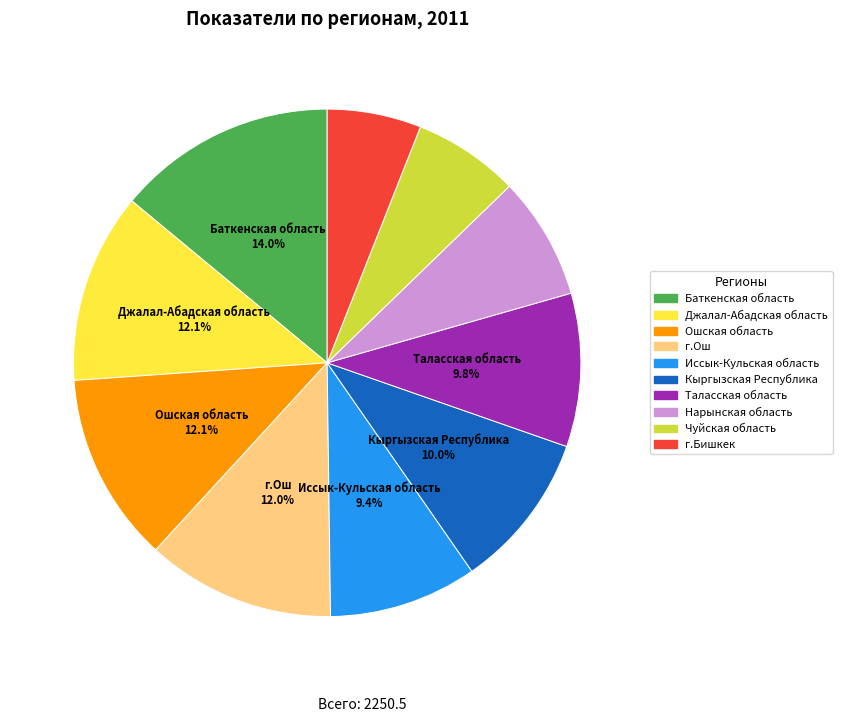

To the nearest percent, what is the difference between the largest and smallest slice percentages?

8%